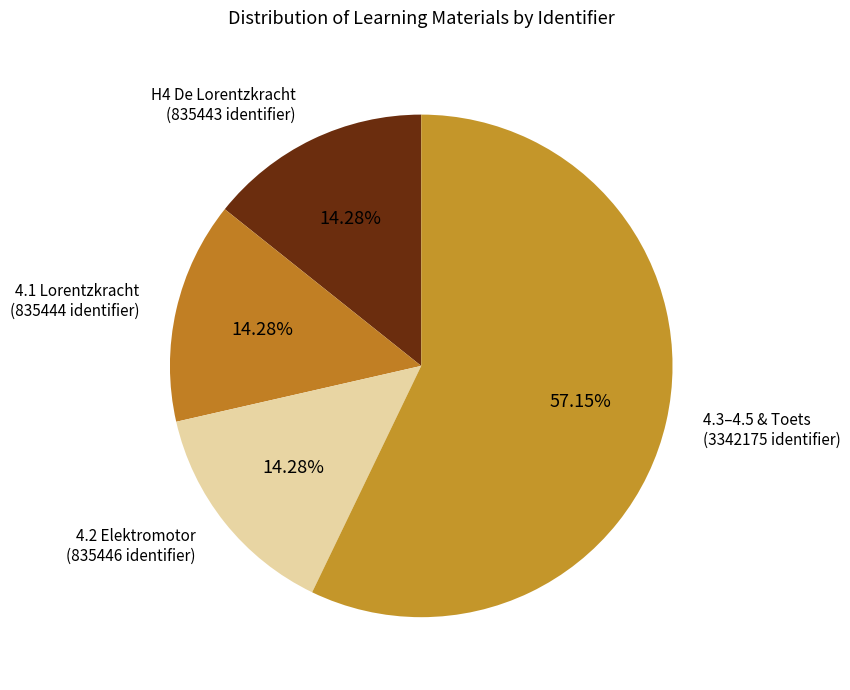

How many segments does this pie chart have?

4